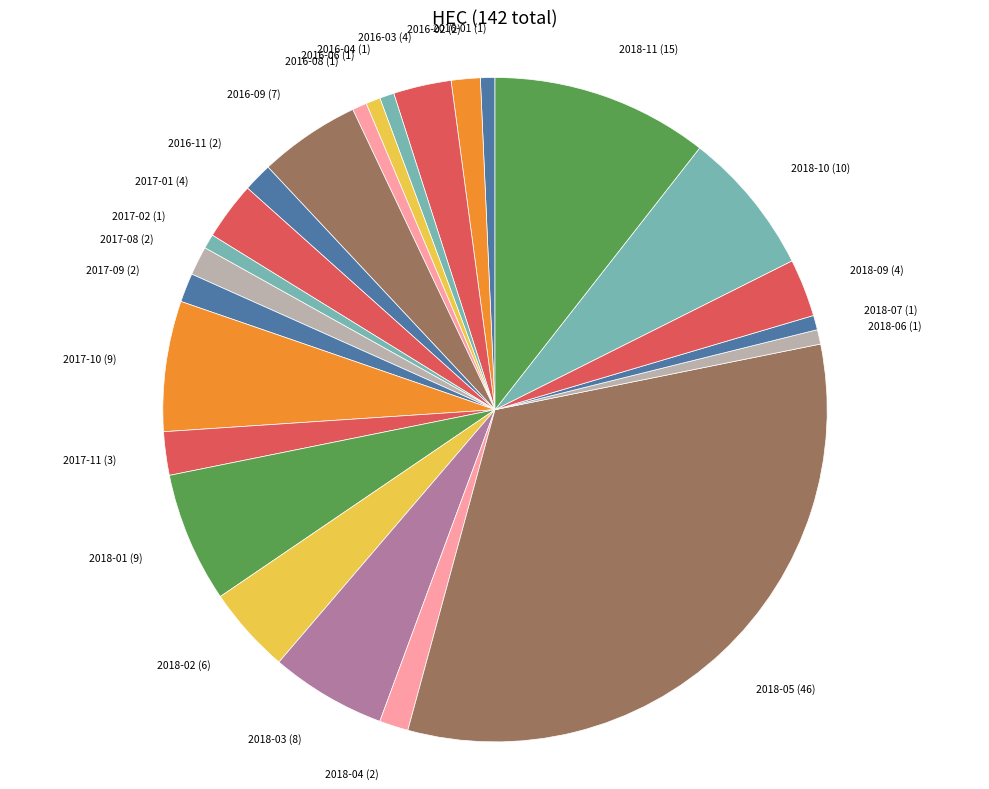

Is it true that 2017-08 is 9% of the pie?

False